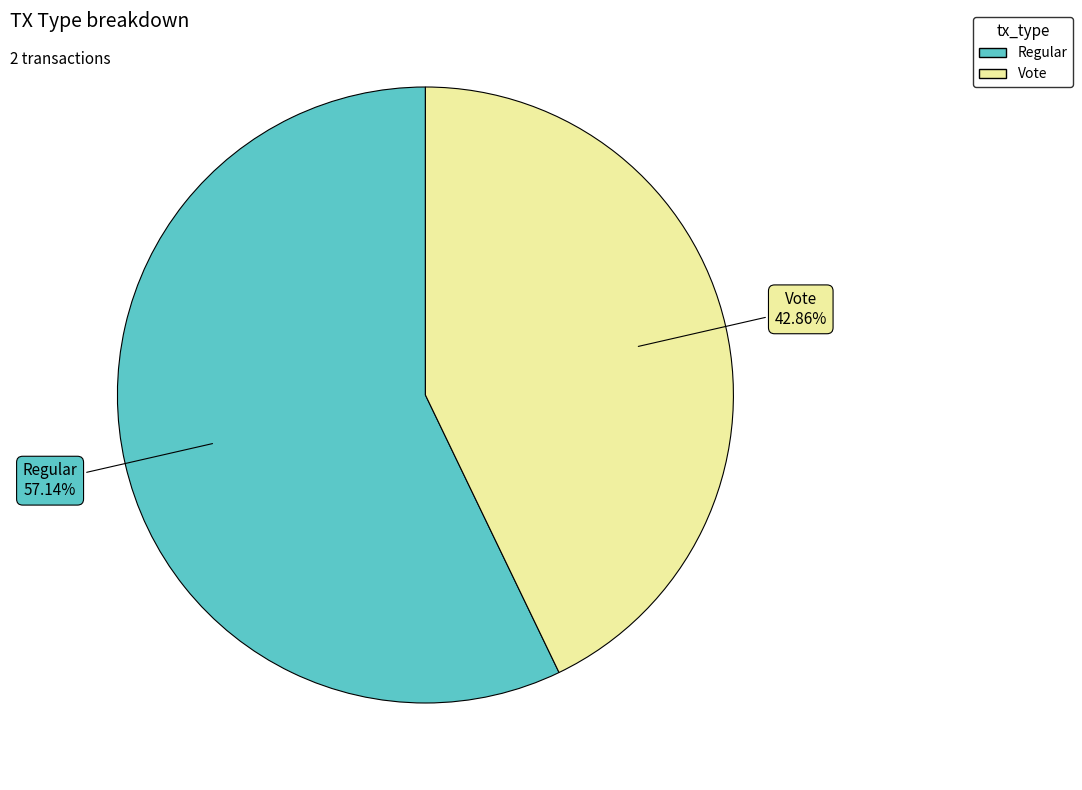

How many slices are in this pie chart?

2